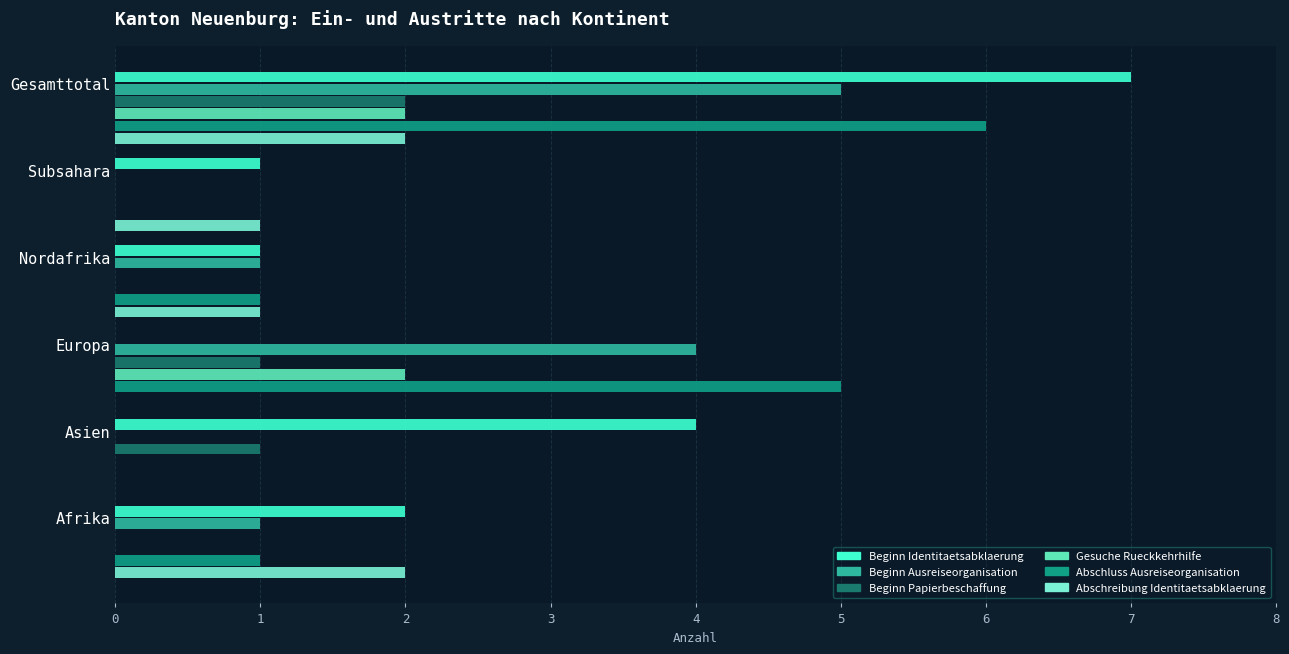

What is the sum of all Gesuche Rueckkehrhilfe values?

4